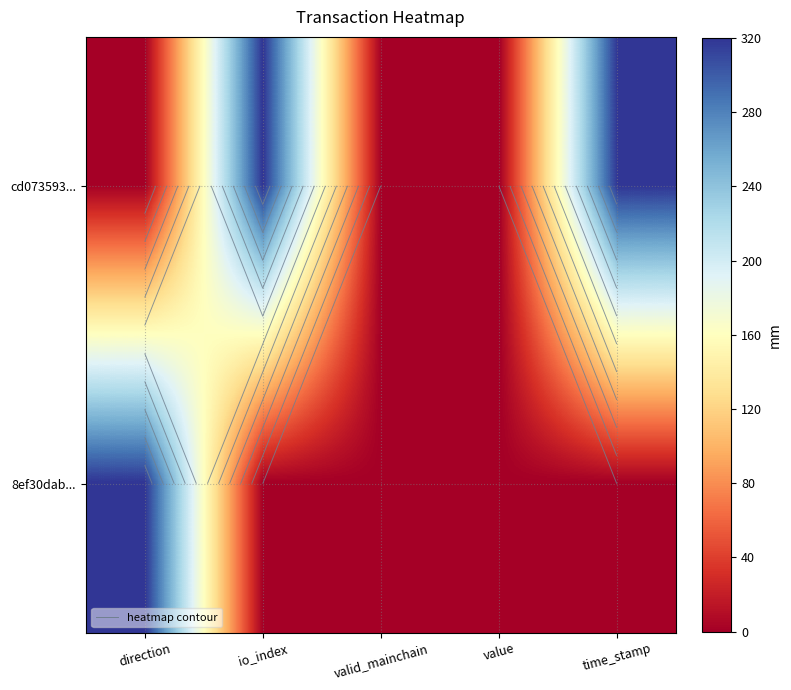

At how many categories does at least one series exceed 187?

3